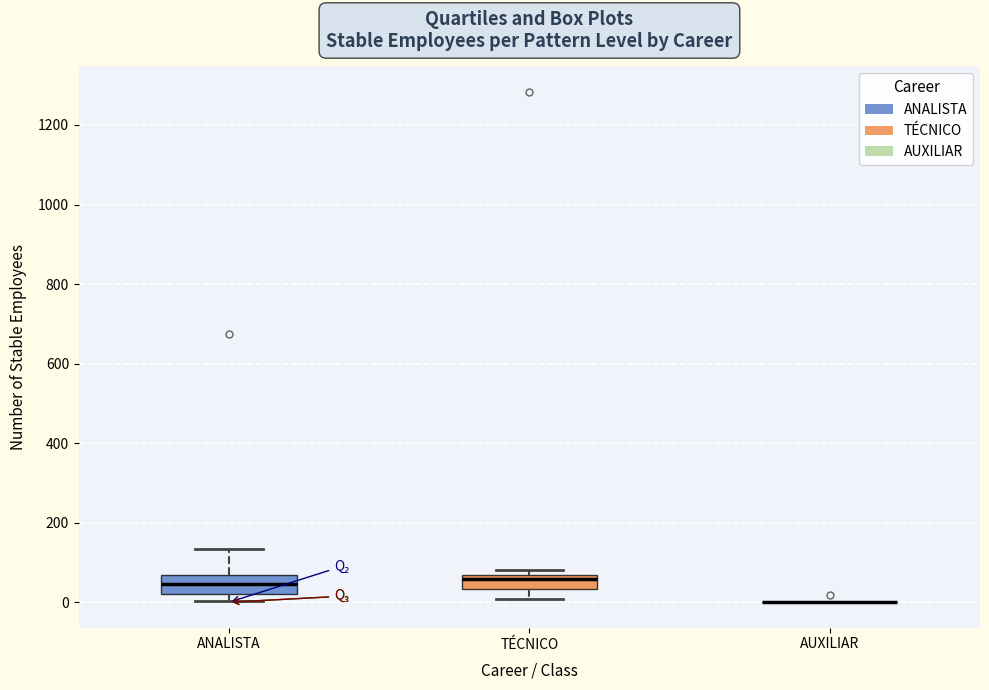

Reading left to right, read every box against the y-axis: the position of its median line, the range the box covers, and the ends of its whiskers. The values are not printed on the chart, so give them approximately, as read against the axis.

ANALISTA: median 40, box 20 to 60, whiskers 0 to 140
TÉCNICO: median 60 (just below the box's upper edge), box 40 to 60, whiskers 0 to 80
AUXILIAR: box collapsed to a line at 0, whiskers 0 to 0